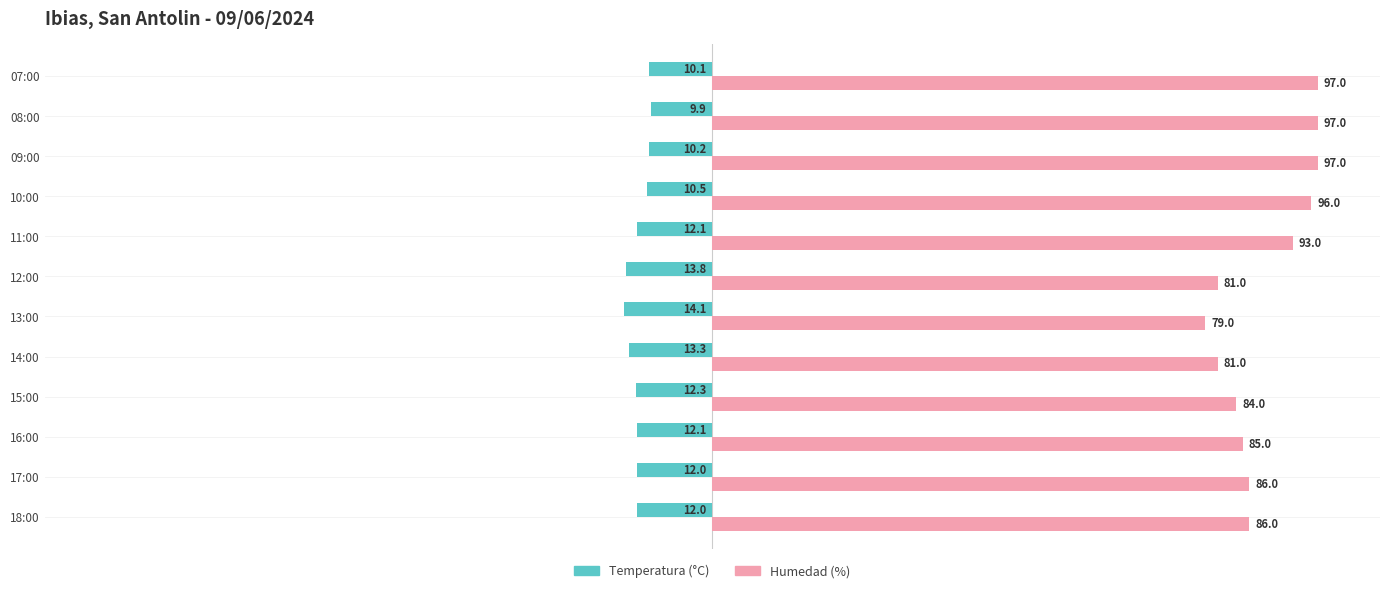

What is the maximum value shown in the chart?

97.0